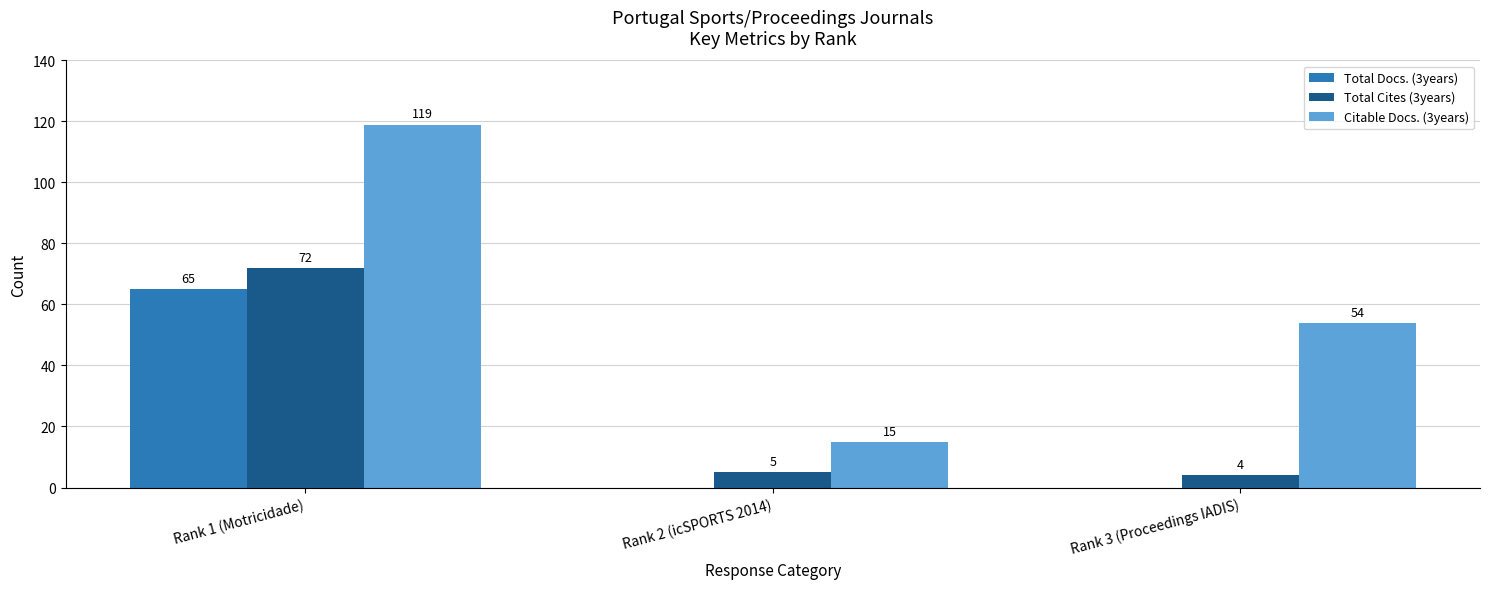

Is it true that Total Docs. (3years) equals 0 at Rank 2 (icSPORTS 2014)?

True